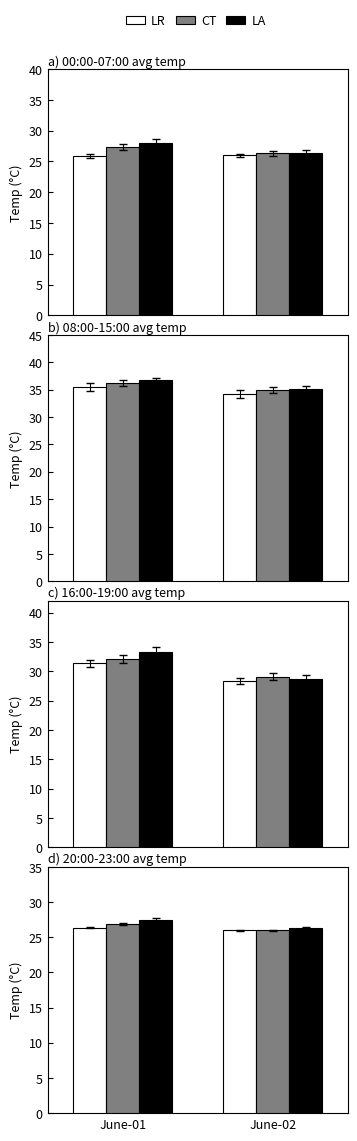

How many distinct data groups are displayed?

3